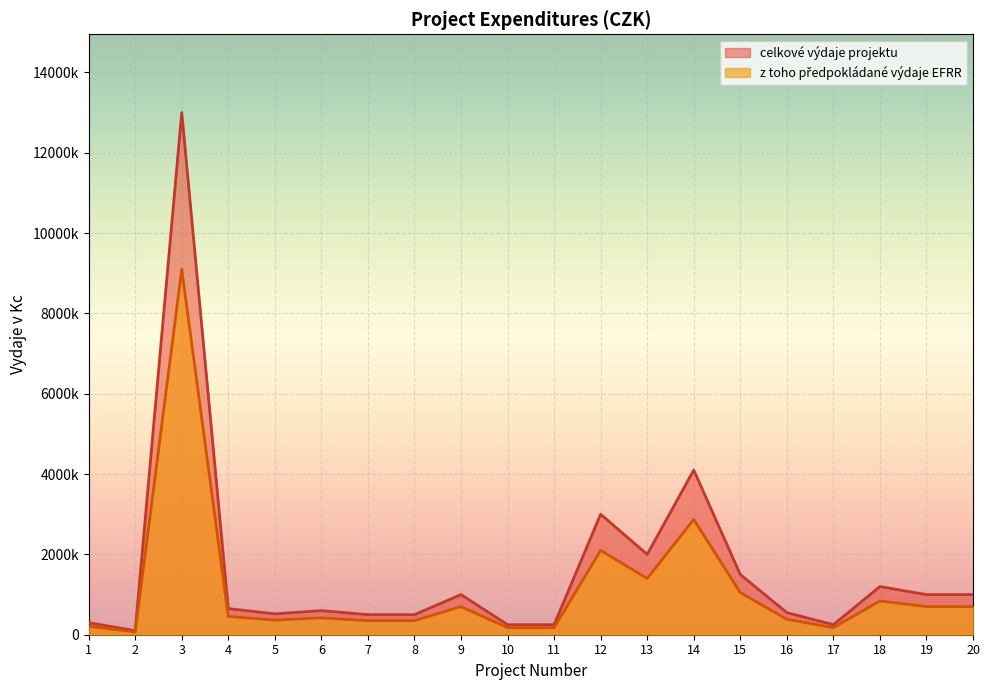

What is the minimum value shown in the chart?

70000